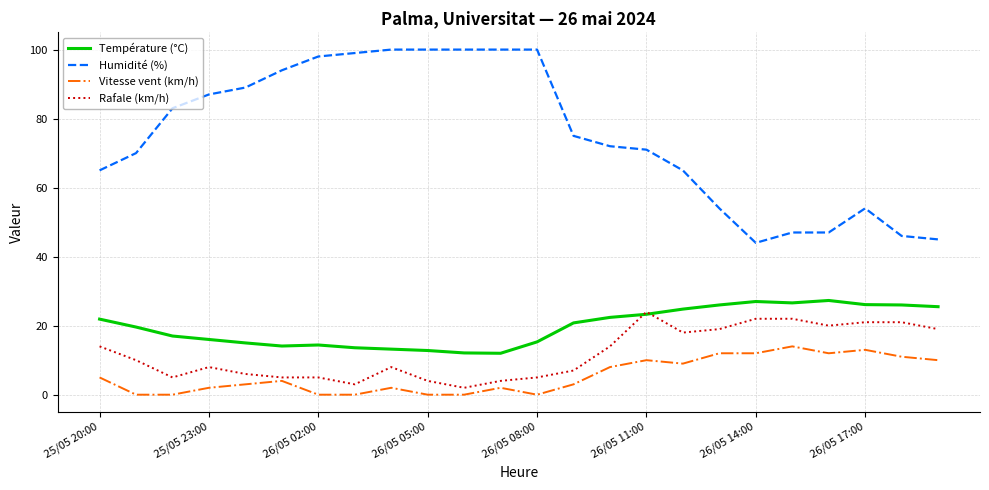

True or false: Température (°C) and Humidité (%) intersect in this chart.

False